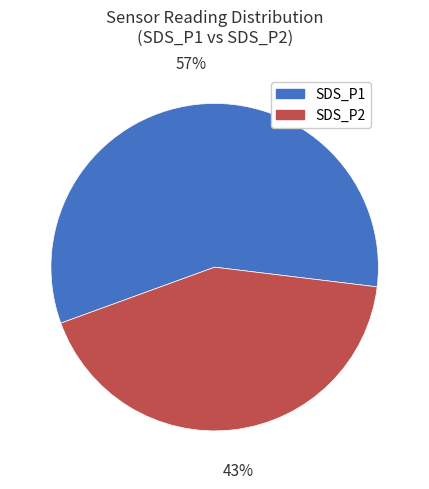

What is the smallest slice in the pie chart?

SDS_P2